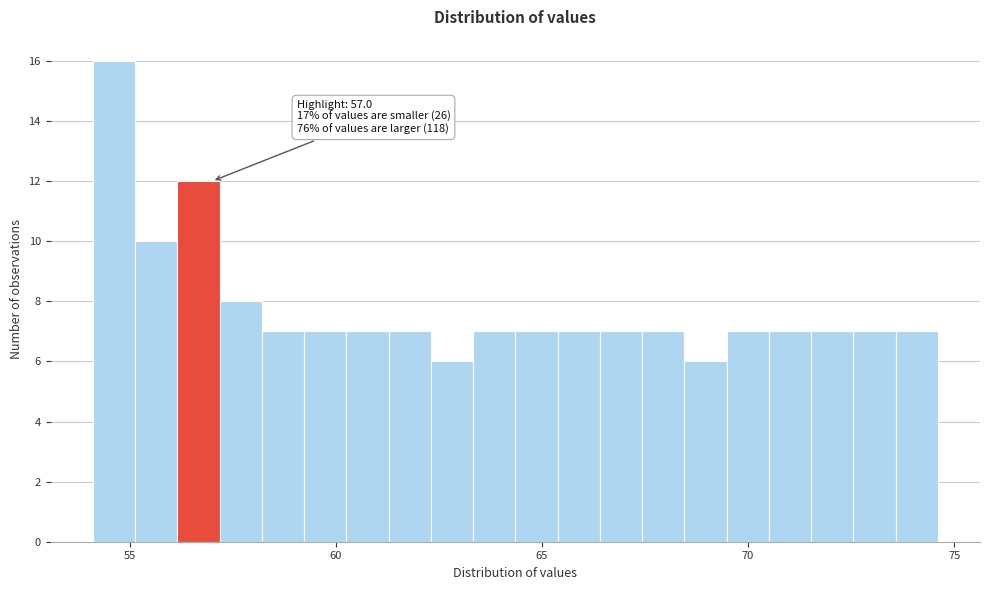

Read against the x-axis, roughly where is the centre of the tallest bar?

54.5